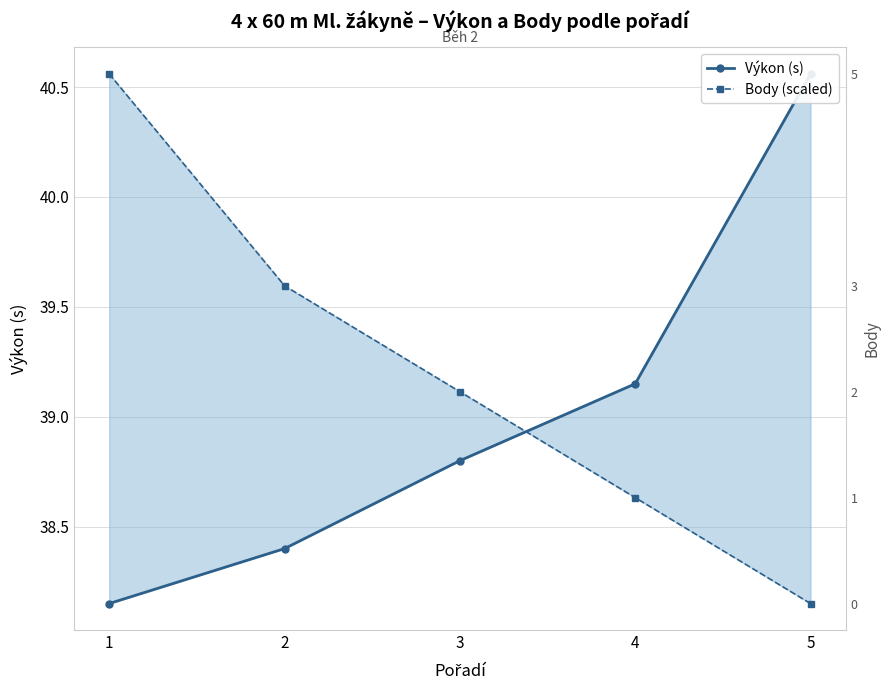

Where do Body (scaled) and Výkon (s) first cross each other?

3 and 4